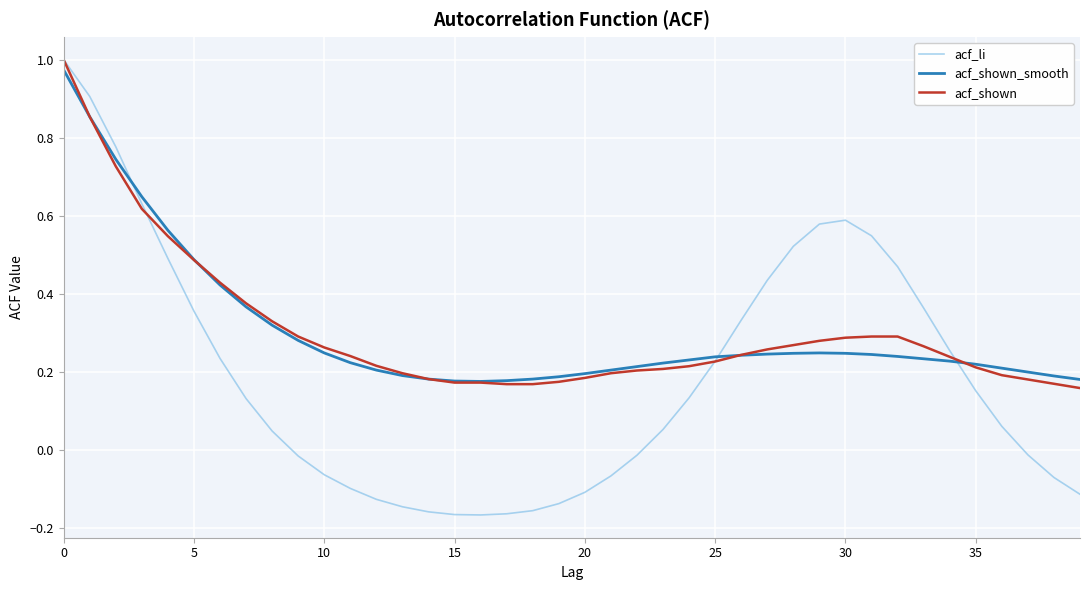

Which series has the largest range (max minus min)?

acf_li